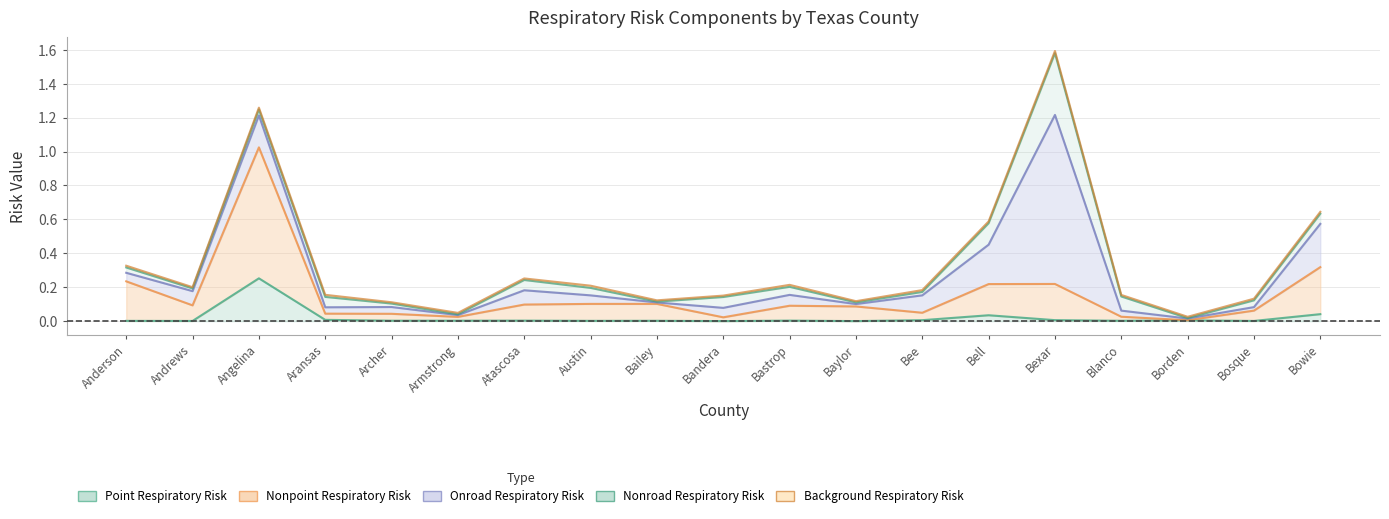

The Nonpoint Respiratory Risk series shows 0.1 at Andrews. True or false?

True